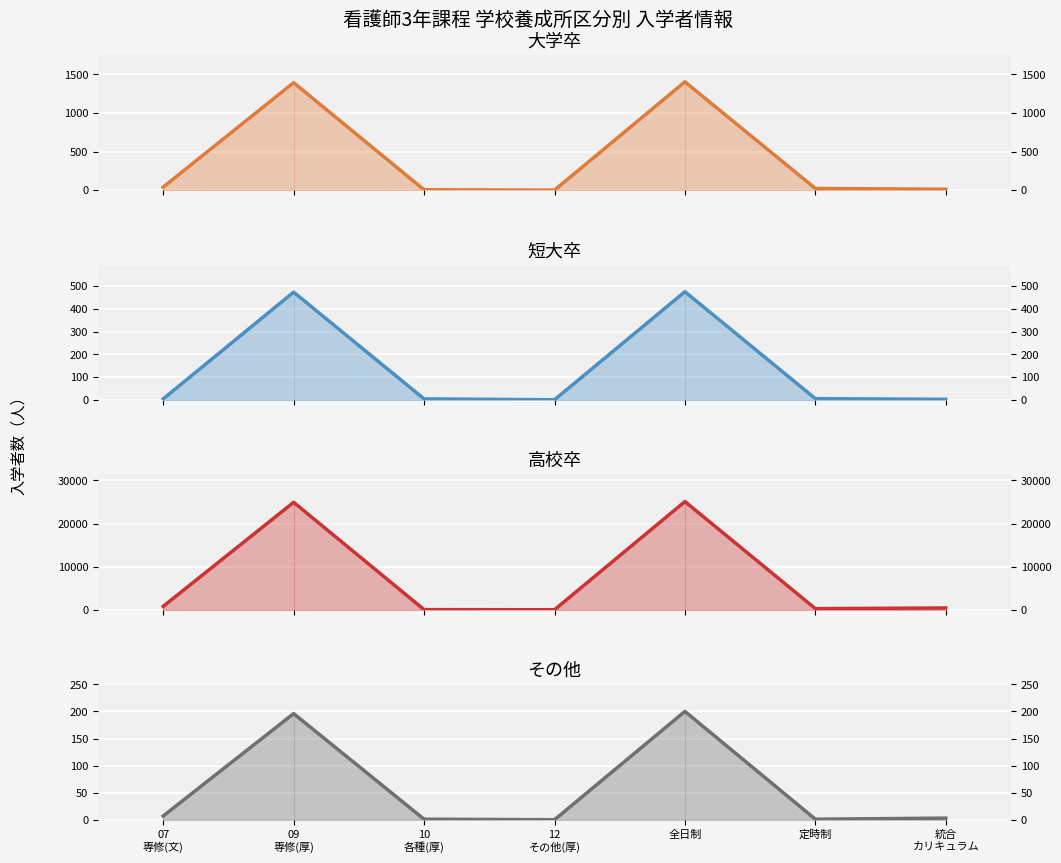

True or false: 高校卒 and その他 intersect in this chart.

False